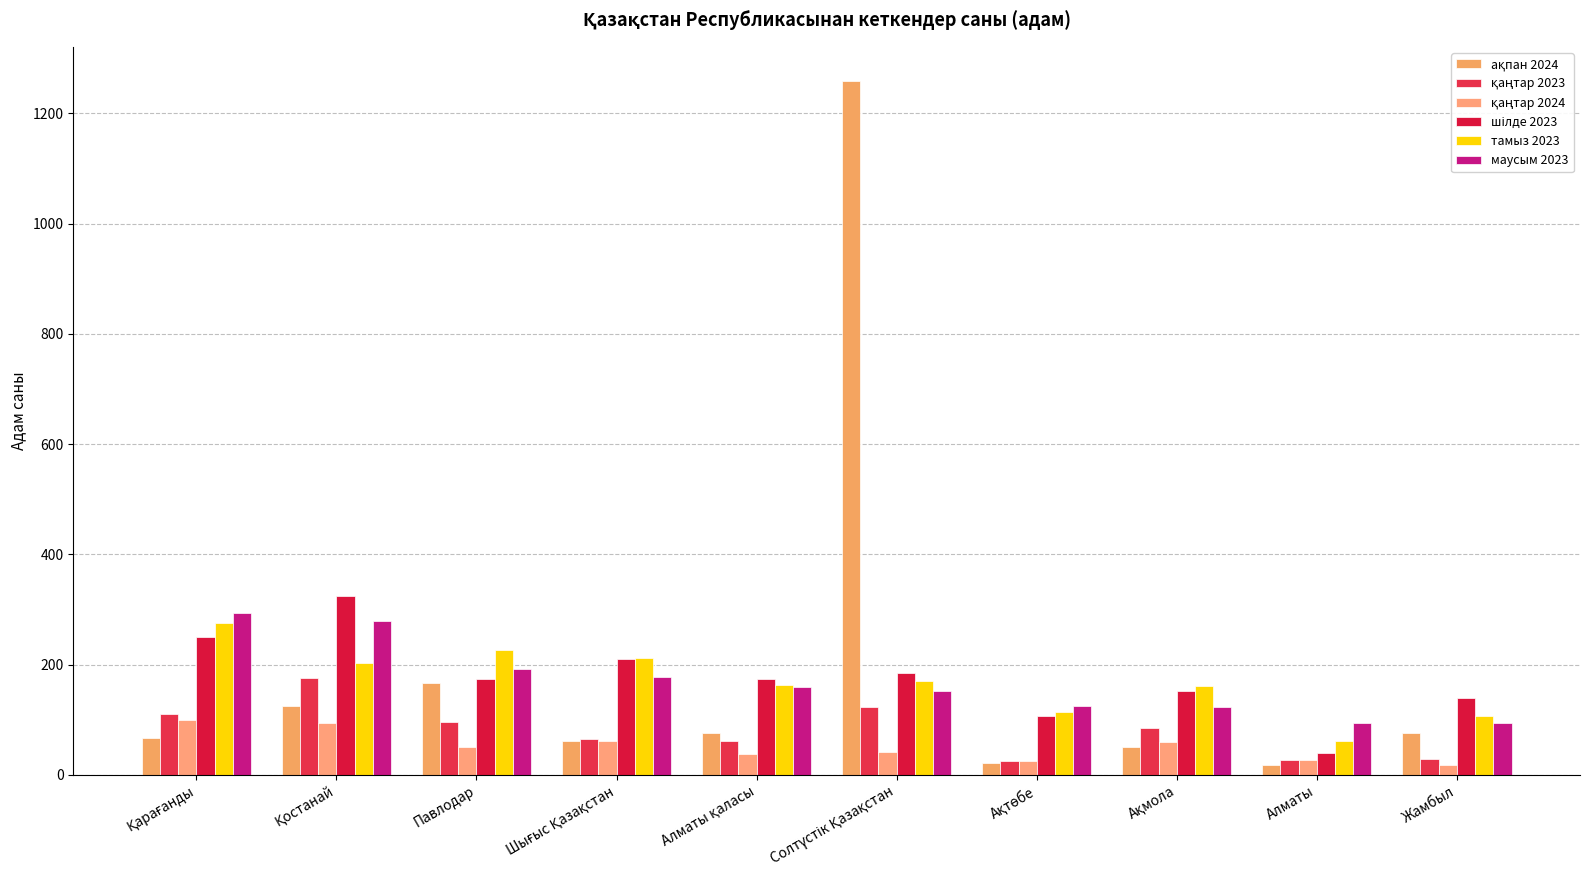

Rank the series by their maximum value, from lowest to highest.

қаңтар 2024, қаңтар 2023, тамыз 2023, маусым 2023, шілде 2023, ақпан 2024